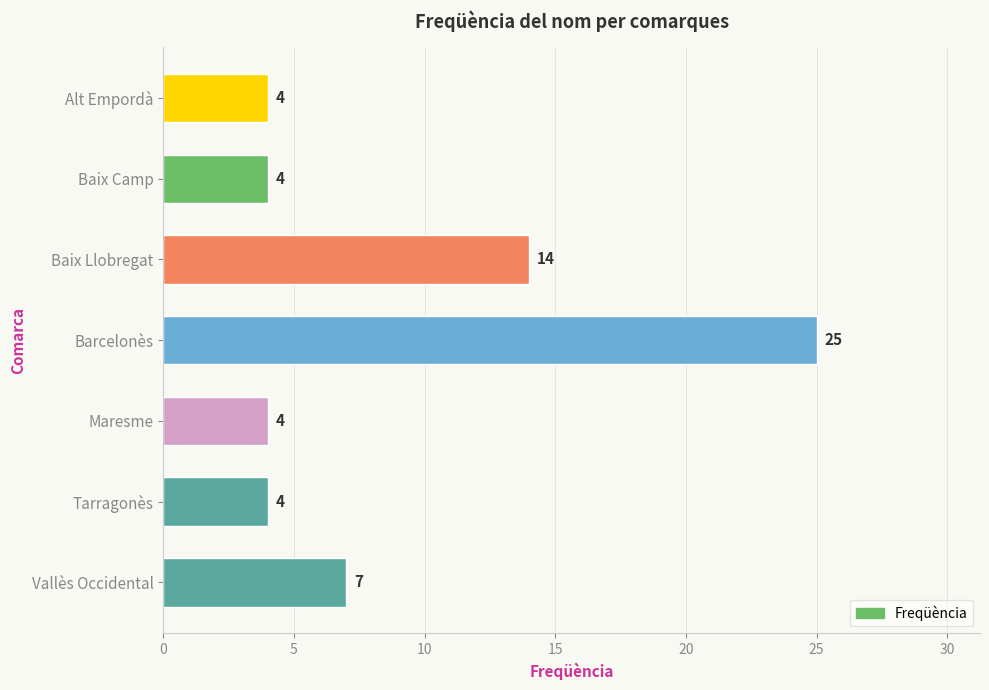

The chart shows a value of 25 at Barcelonès. True or false?

True